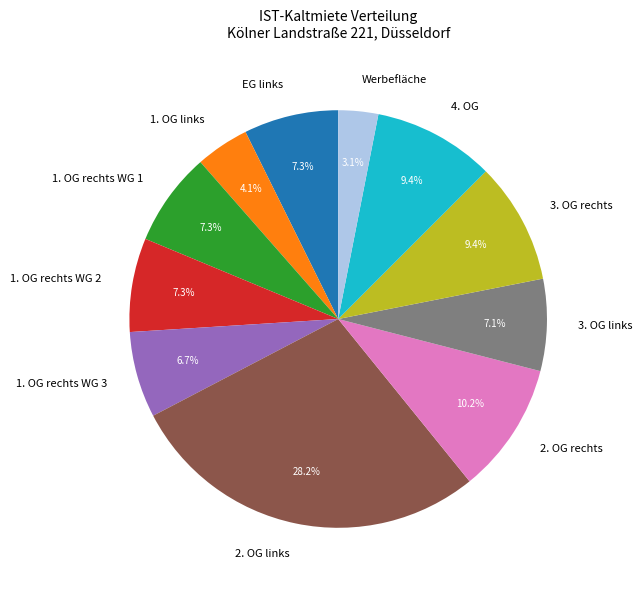

Which category has the smallest portion of the pie?

Werbefläche